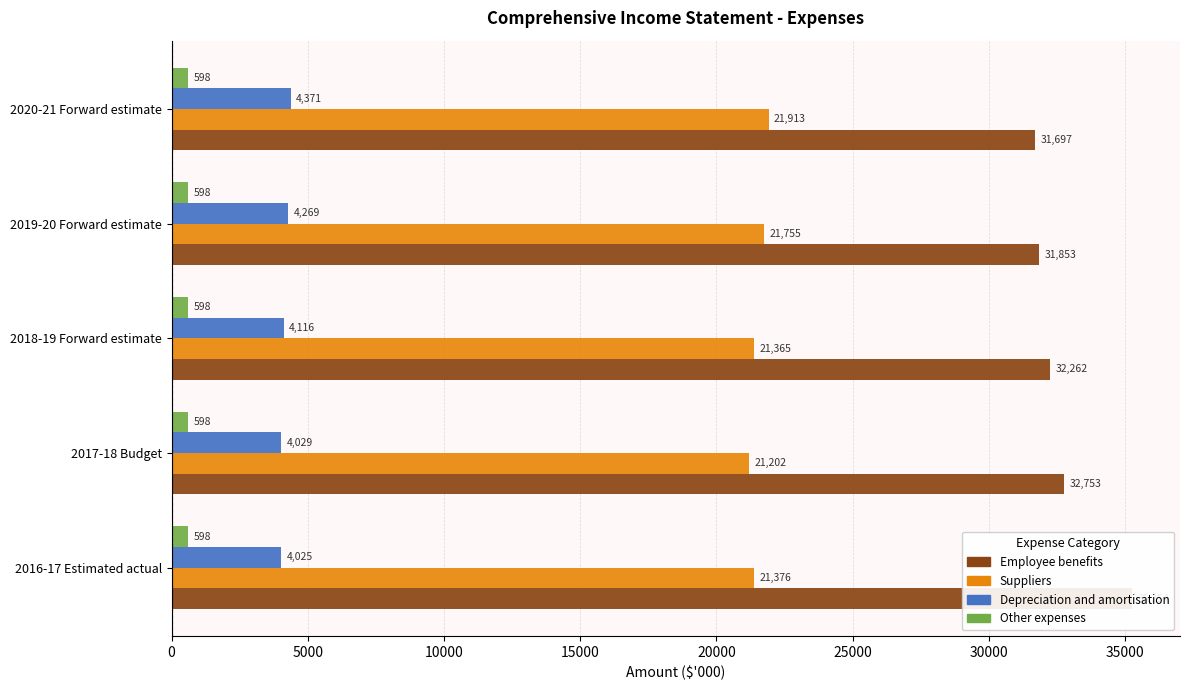

What is the total value across all series at 0?

60655.2